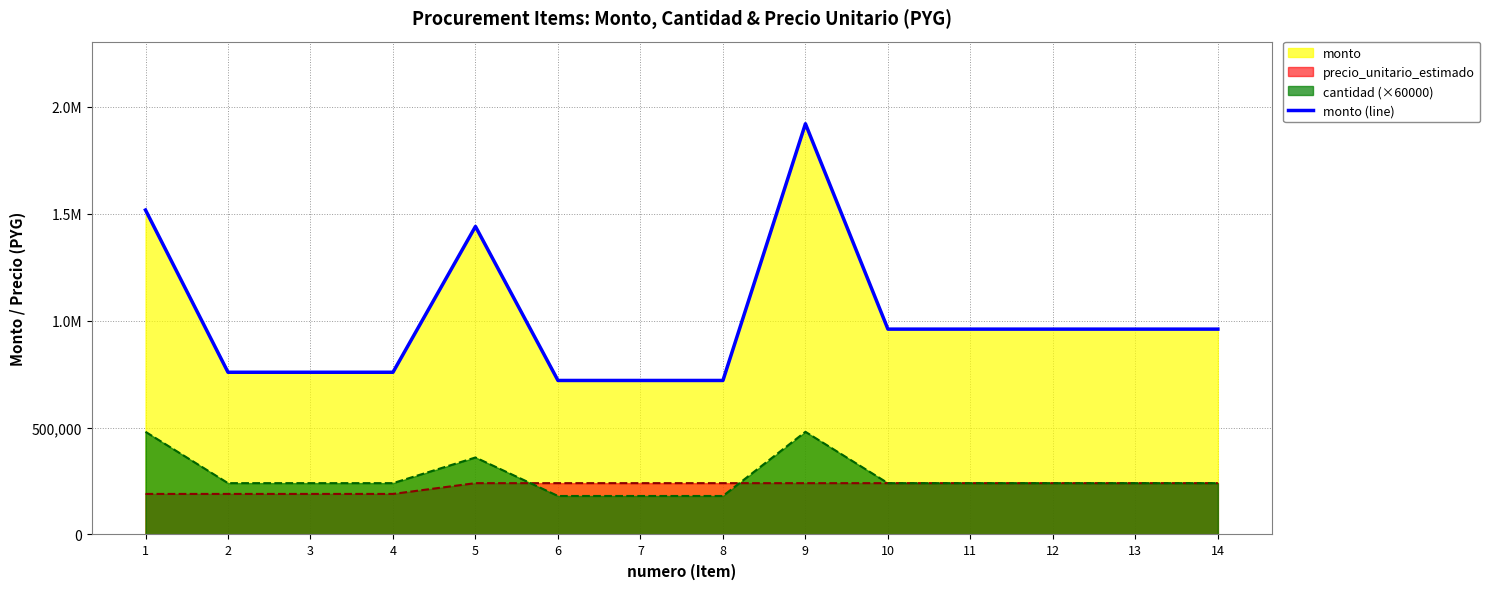

What is the change in value from 1 to 11?

-556800